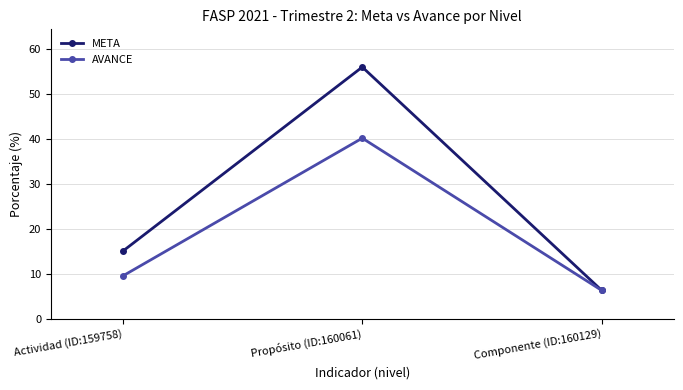

What is the difference between the META values at Actividad (ID:159758) and Propósito (ID:160061)?

41.0